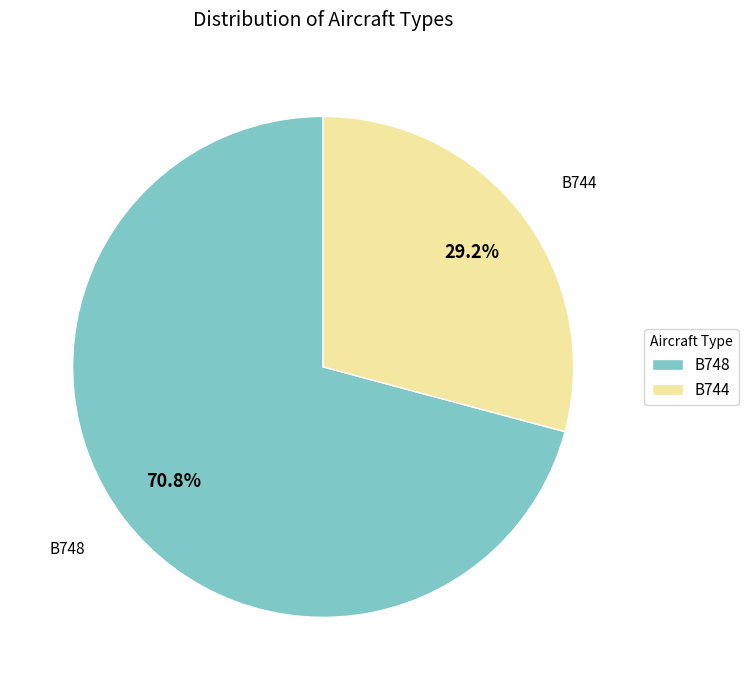

What is the ratio of the value at B748 to the value at B744?

2.4